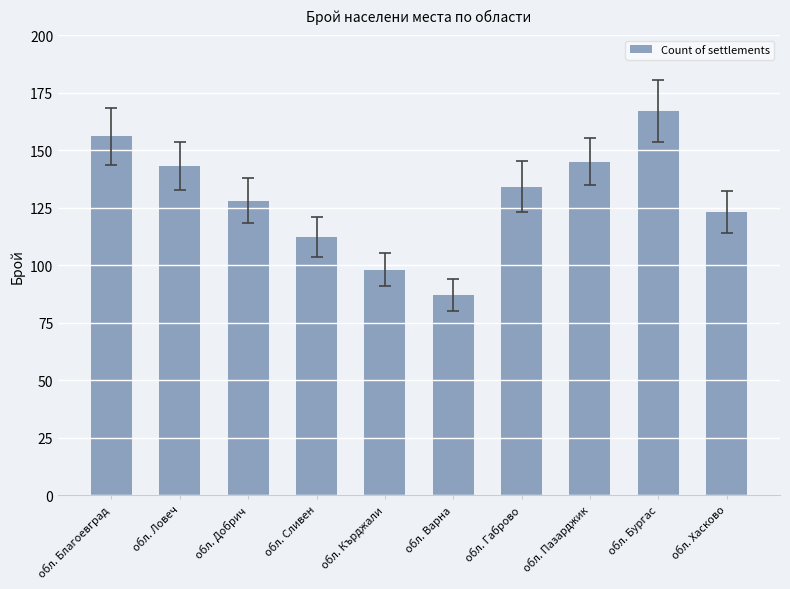

Where does the data first go above 134?

обл. Благоевград